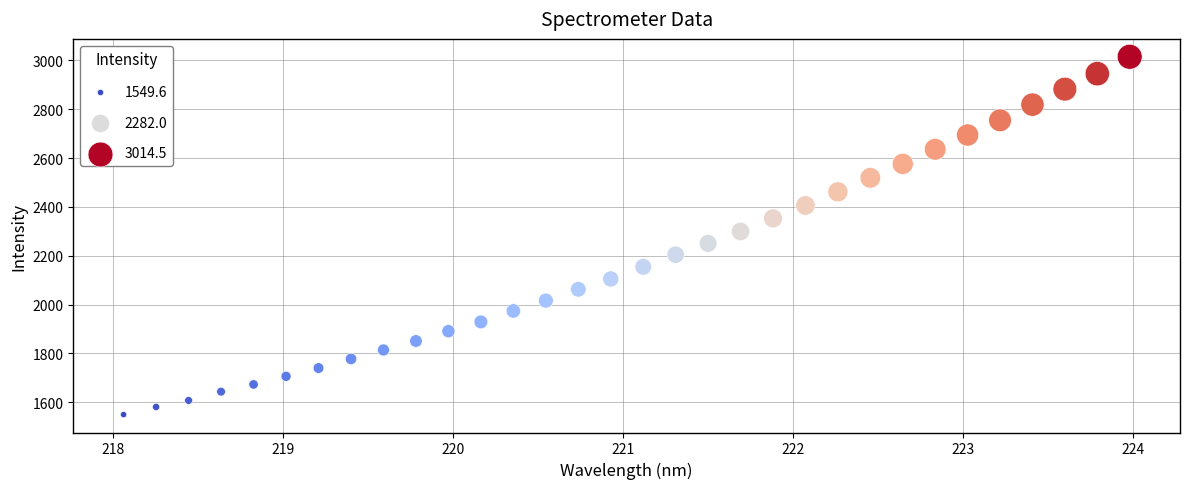

What is the range of X values (max minus min)?

5.9